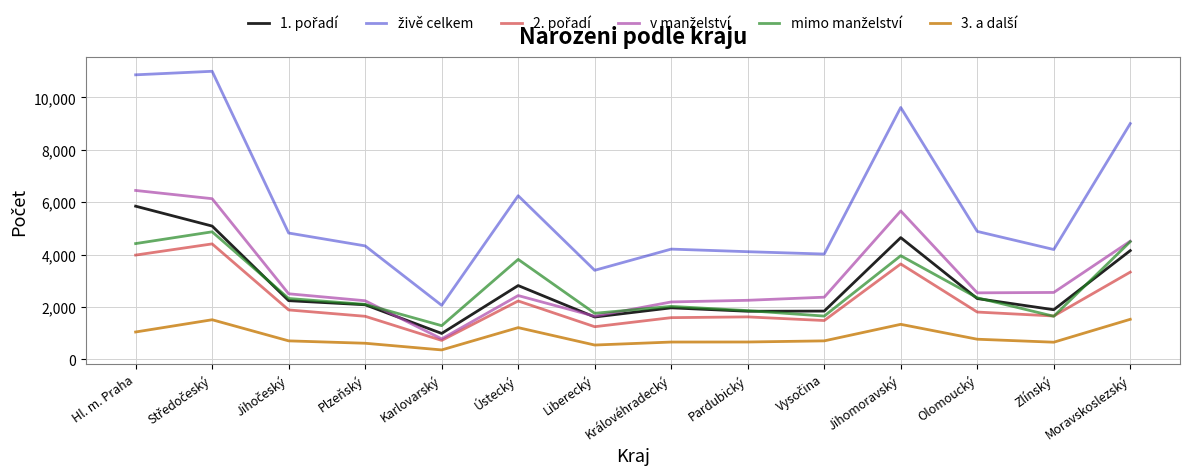

What is the smallest value displayed?

355